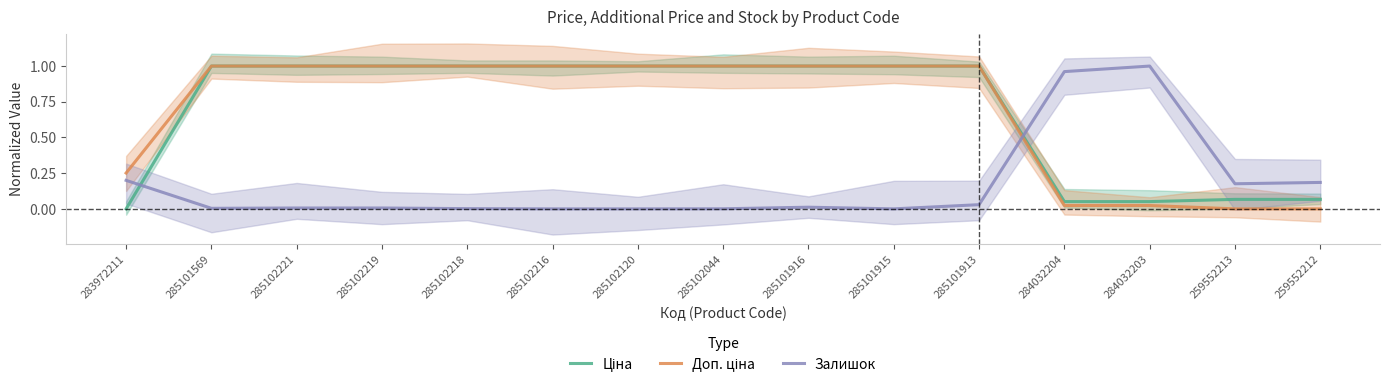

Reading right to left, list all the values displayed in this chart.

Ціна: 259552212=0.1	259552213=0.1	284032203=0.1	284032204=0.1	285101913=1.0	285101915=1.0	285101916=1.0	285102044=1.0	285102120=1.0	285102216=1.0	285102218=1.0	285102219=1.0	285102221=1.0	285101569=1.0	283972211=0.0
Доп. ціна: 259552212=0.0	259552213=0.0	284032203=0.0	284032204=0.0	285101913=1.0	285101915=1.0	285101916=1.0	285102044=1.0	285102120=1.0	285102216=1.0	285102218=1.0	285102219=1.0	285102221=1.0	285101569=1.0	283972211=0.3
Залишок: 259552212=0.2	259552213=0.2	284032203=1.0	284032204=1.0	285101913=0.0	285101915=0.0	285101916=0.0	285102044=0.0	285102120=0.0	285102216=0.0	285102218=0.0	285102219=0.0	285102221=0.0	285101569=0.0	283972211=0.2